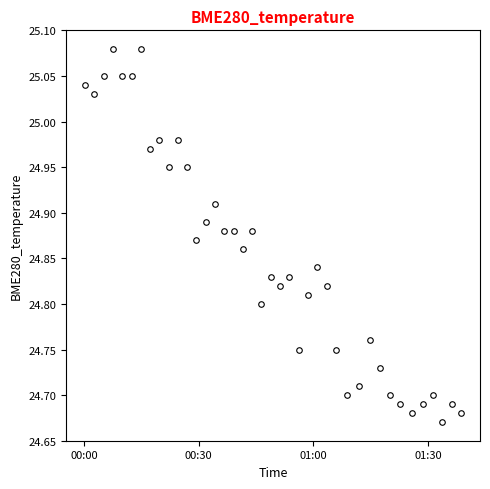

True or false: there are more than 1 points higher than both neighbors.

True